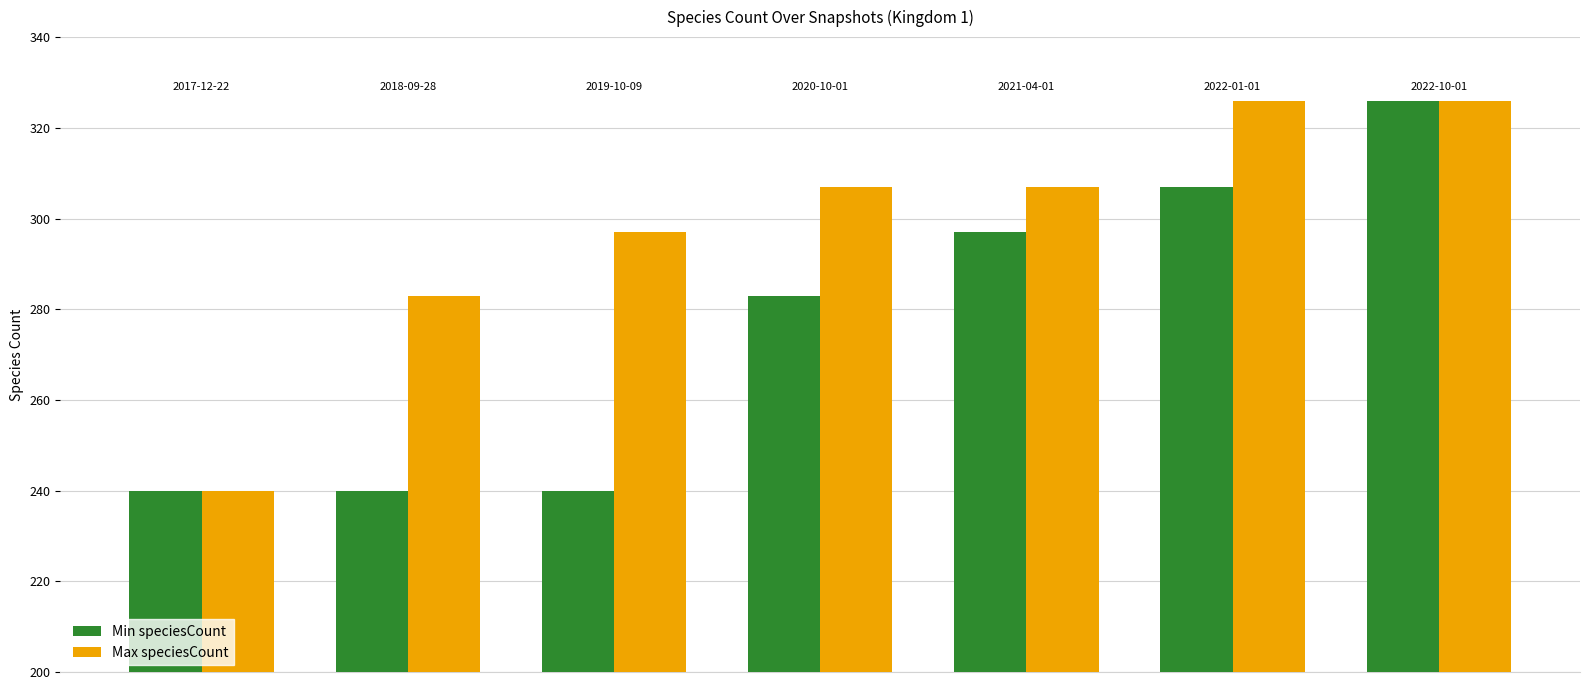

Does the chart contain any negative values?

No